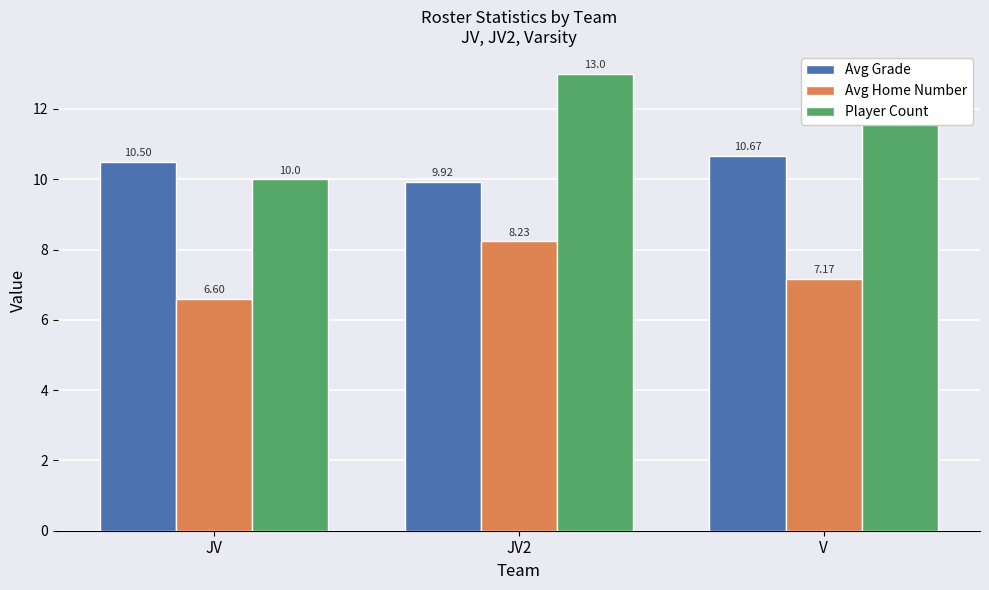

How many series are shown in this chart?

3